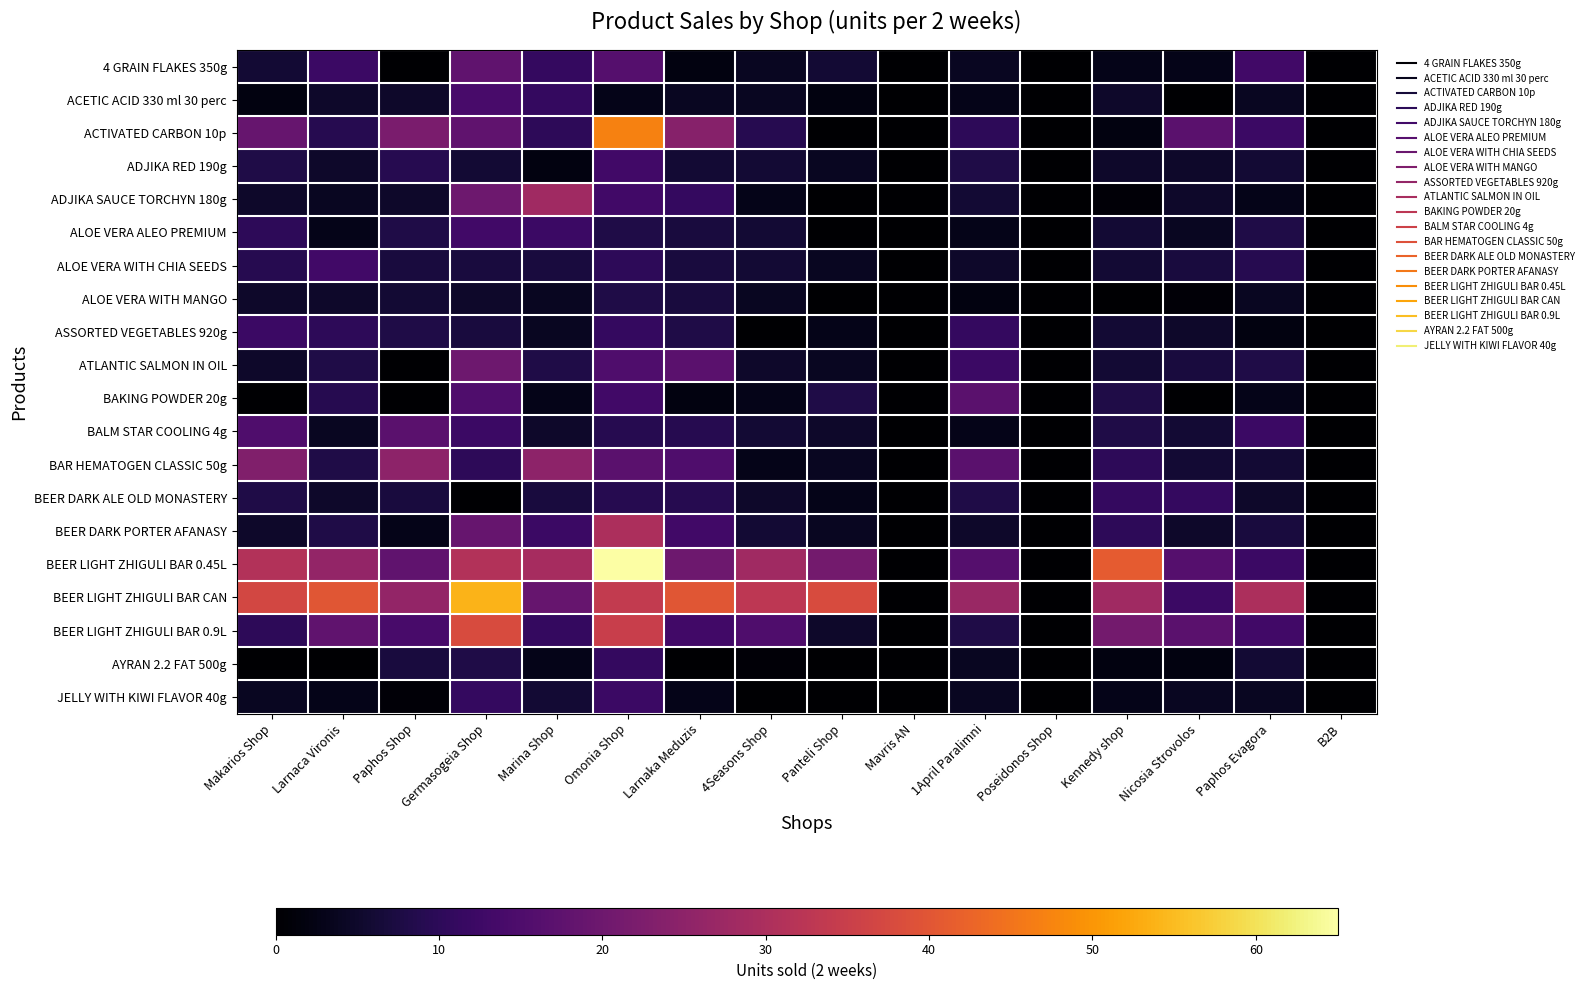

Reading left to right, extract all data points from this chart.

4 GRAIN FLAKES 350g: Makarios Shop=6	Larnaca Vironis=12	Paphos Shop=0	Germasogeia Shop=18	Marina Shop=11	Omonia Shop=16	Larnaka Meduzis=2	4Seasons Shop=4	Panteli Shop=6	Mavris AN=0	1April Paralimni=4	Poseidonos Shop=0	Kennedy shop=3	Nicosia Strovolos=3	Paphos Evagora=13	B2B=0
ACETIC ACID 330 ml 30 perc: Makarios Shop=2	Larnaca Vironis=5	Paphos Shop=5	Germasogeia Shop=14	Marina Shop=11	Omonia Shop=3	Larnaka Meduzis=4	4Seasons Shop=4	Panteli Shop=2	Mavris AN=0	1April Paralimni=3	Poseidonos Shop=0	Kennedy shop=5	Nicosia Strovolos=0	Paphos Evagora=4	B2B=0
ACTIVATED CARBON 10p: Makarios Shop=19	Larnaca Vironis=9	Paphos Shop=22	Germasogeia Shop=18	Marina Shop=10	Omonia Shop=47	Larnaka Meduzis=24	4Seasons Shop=9	Panteli Shop=0	Mavris AN=0	1April Paralimni=10	Poseidonos Shop=0	Kennedy shop=2	Nicosia Strovolos=17	Paphos Evagora=12	B2B=0
ADJIKA RED 190g: Makarios Shop=8	Larnaca Vironis=5	Paphos Shop=9	Germasogeia Shop=6	Marina Shop=2	Omonia Shop=13	Larnaka Meduzis=6	4Seasons Shop=6	Panteli Shop=4	Mavris AN=0	1April Paralimni=8	Poseidonos Shop=0	Kennedy shop=5	Nicosia Strovolos=5	Paphos Evagora=6	B2B=0
ADJIKA SAUCE TORCHYN 180g: Makarios Shop=5	Larnaca Vironis=4	Paphos Shop=5	Germasogeia Shop=20	Marina Shop=28	Omonia Shop=13	Larnaka Meduzis=11	4Seasons Shop=3	Panteli Shop=0	Mavris AN=0	1April Paralimni=6	Poseidonos Shop=0	Kennedy shop=1	Nicosia Strovolos=5	Paphos Evagora=3	B2B=0
ALOE VERA ALEO PREMIUM: Makarios Shop=10	Larnaca Vironis=3	Paphos Shop=8	Germasogeia Shop=13	Marina Shop=12	Omonia Shop=8	Larnaka Meduzis=7	4Seasons Shop=6	Panteli Shop=0	Mavris AN=0	1April Paralimni=3	Poseidonos Shop=0	Kennedy shop=6	Nicosia Strovolos=4	Paphos Evagora=8	B2B=0
ALOE VERA WITH CHIA SEEDS: Makarios Shop=9	Larnaca Vironis=13	Paphos Shop=7	Germasogeia Shop=7	Marina Shop=7	Omonia Shop=10	Larnaka Meduzis=7	4Seasons Shop=6	Panteli Shop=4	Mavris AN=0	1April Paralimni=5	Poseidonos Shop=0	Kennedy shop=6	Nicosia Strovolos=7	Paphos Evagora=9	B2B=0
ALOE VERA WITH MANGO: Makarios Shop=5	Larnaca Vironis=5	Paphos Shop=6	Germasogeia Shop=5	Marina Shop=4	Omonia Shop=8	Larnaka Meduzis=7	4Seasons Shop=4	Panteli Shop=0	Mavris AN=0	1April Paralimni=2	Poseidonos Shop=0	Kennedy shop=0	Nicosia Strovolos=1	Paphos Evagora=4	B2B=0
ASSORTED VEGETABLES 920g: Makarios Shop=12	Larnaca Vironis=10	Paphos Shop=8	Germasogeia Shop=7	Marina Shop=4	Omonia Shop=11	Larnaka Meduzis=8	4Seasons Shop=0	Panteli Shop=3	Mavris AN=0	1April Paralimni=11	Poseidonos Shop=0	Kennedy shop=6	Nicosia Strovolos=5	Paphos Evagora=2	B2B=0
ATLANTIC SALMON IN OIL: Makarios Shop=5	Larnaca Vironis=8	Paphos Shop=0	Germasogeia Shop=20	Marina Shop=8	Omonia Shop=15	Larnaka Meduzis=17	4Seasons Shop=5	Panteli Shop=4	Mavris AN=0	1April Paralimni=12	Poseidonos Shop=0	Kennedy shop=6	Nicosia Strovolos=7	Paphos Evagora=8	B2B=0
BAKING POWDER 20g: Makarios Shop=0	Larnaca Vironis=9	Paphos Shop=0	Germasogeia Shop=15	Marina Shop=3	Omonia Shop=13	Larnaka Meduzis=2	4Seasons Shop=3	Panteli Shop=8	Mavris AN=0	1April Paralimni=17	Poseidonos Shop=0	Kennedy shop=8	Nicosia Strovolos=0	Paphos Evagora=3	B2B=0
BALM STAR COOLING 4g: Makarios Shop=15	Larnaca Vironis=4	Paphos Shop=17	Germasogeia Shop=12	Marina Shop=5	Omonia Shop=9	Larnaka Meduzis=9	4Seasons Shop=6	Panteli Shop=5	Mavris AN=0	1April Paralimni=3	Poseidonos Shop=0	Kennedy shop=8	Nicosia Strovolos=6	Paphos Evagora=12	B2B=0
BAR HEMATOGEN CLASSIC 50g: Makarios Shop=23	Larnaca Vironis=8	Paphos Shop=25	Germasogeia Shop=10	Marina Shop=25	Omonia Shop=17	Larnaka Meduzis=15	4Seasons Shop=3	Panteli Shop=4	Mavris AN=0	1April Paralimni=17	Poseidonos Shop=0	Kennedy shop=10	Nicosia Strovolos=6	Paphos Evagora=6	B2B=0
BEER DARK ALE OLD MONASTERY: Makarios Shop=8	Larnaca Vironis=5	Paphos Shop=7	Germasogeia Shop=0	Marina Shop=7	Omonia Shop=9	Larnaka Meduzis=9	4Seasons Shop=5	Panteli Shop=3	Mavris AN=0	1April Paralimni=8	Poseidonos Shop=0	Kennedy shop=11	Nicosia Strovolos=11	Paphos Evagora=5	B2B=0
BEER DARK PORTER AFANASY: Makarios Shop=5	Larnaca Vironis=8	Paphos Shop=3	Germasogeia Shop=19	Marina Shop=12	Omonia Shop=30	Larnaka Meduzis=13	4Seasons Shop=6	Panteli Shop=4	Mavris AN=0	1April Paralimni=5	Poseidonos Shop=0	Kennedy shop=10	Nicosia Strovolos=5	Paphos Evagora=7	B2B=0
BEER LIGHT ZHIGULI BAR 0.45L: Makarios Shop=31	Larnaca Vironis=26	Paphos Shop=18	Germasogeia Shop=31	Marina Shop=29	Omonia Shop=65	Larnaka Meduzis=20	4Seasons Shop=28	Panteli Shop=21	Mavris AN=0	1April Paralimni=16	Poseidonos Shop=0	Kennedy shop=41	Nicosia Strovolos=16	Paphos Evagora=12	B2B=0
BEER LIGHT ZHIGULI BAR CAN: Makarios Shop=37	Larnaca Vironis=40	Paphos Shop=26	Germasogeia Shop=54	Marina Shop=19	Omonia Shop=34	Larnaka Meduzis=40	4Seasons Shop=33	Panteli Shop=38	Mavris AN=0	1April Paralimni=27	Poseidonos Shop=0	Kennedy shop=28	Nicosia Strovolos=12	Paphos Evagora=30	B2B=0
BEER LIGHT ZHIGULI BAR 0.9L: Makarios Shop=10	Larnaca Vironis=18	Paphos Shop=14	Germasogeia Shop=38	Marina Shop=11	Omonia Shop=35	Larnaka Meduzis=13	4Seasons Shop=15	Panteli Shop=5	Mavris AN=0	1April Paralimni=8	Poseidonos Shop=0	Kennedy shop=21	Nicosia Strovolos=17	Paphos Evagora=13	B2B=0
AYRAN 2.2 FAT 500g: Makarios Shop=0	Larnaca Vironis=0	Paphos Shop=7	Germasogeia Shop=8	Marina Shop=3	Omonia Shop=11	Larnaka Meduzis=0	4Seasons Shop=1	Panteli Shop=0	Mavris AN=0	1April Paralimni=4	Poseidonos Shop=0	Kennedy shop=2	Nicosia Strovolos=2	Paphos Evagora=6	B2B=0
JELLY WITH KIWI FLAVOR 40g: Makarios Shop=4	Larnaca Vironis=3	Paphos Shop=1	Germasogeia Shop=11	Marina Shop=6	Omonia Shop=12	Larnaka Meduzis=3	4Seasons Shop=0	Panteli Shop=0	Mavris AN=0	1April Paralimni=4	Poseidonos Shop=0	Kennedy shop=3	Nicosia Strovolos=4	Paphos Evagora=4	B2B=0